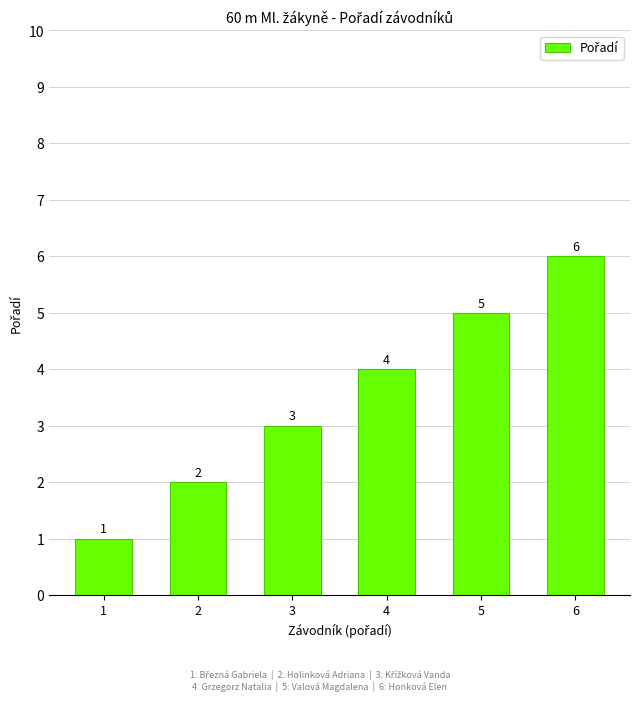

What is the sum of all values?

21